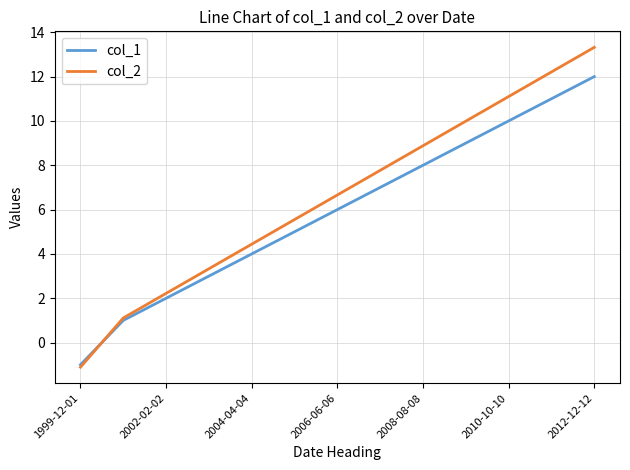

List the series in order of their peak value, lowest first.

col_1, col_2